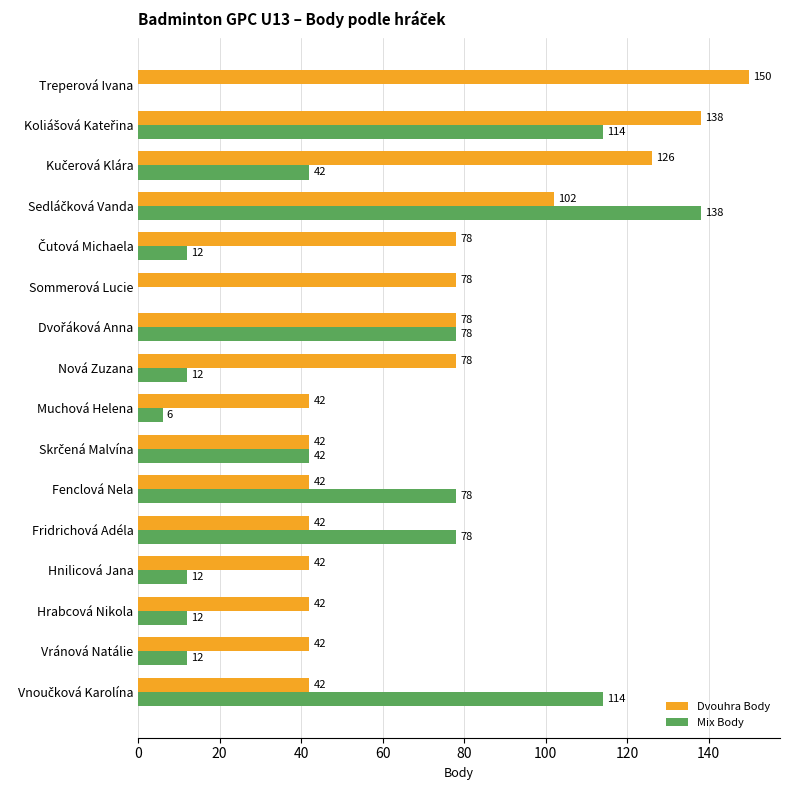

What value does the Mix Body series have at Hrabcová Nikola?

12